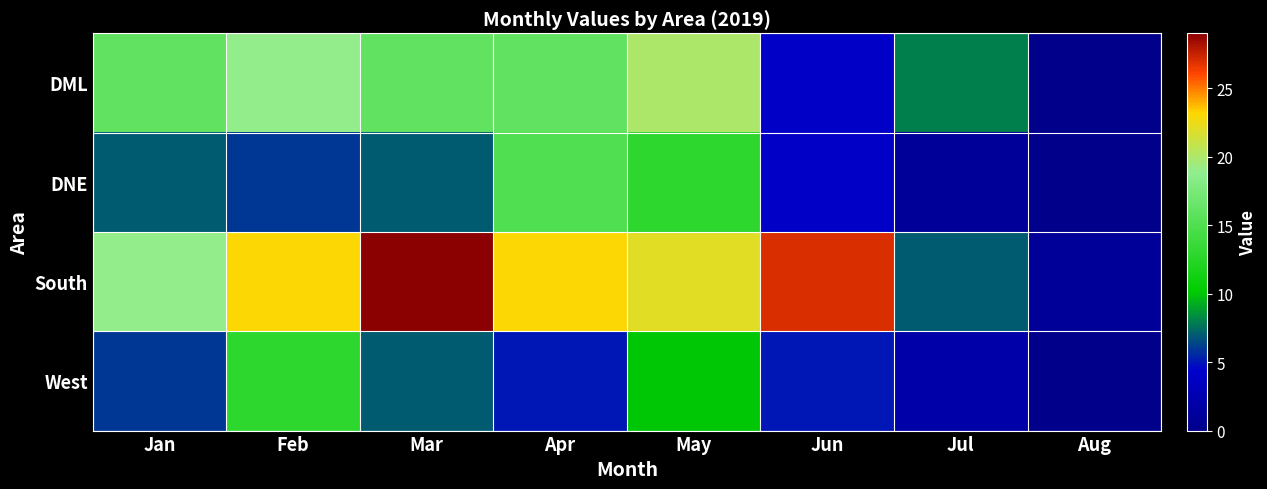

At which category is the sum across all series the highest?

May